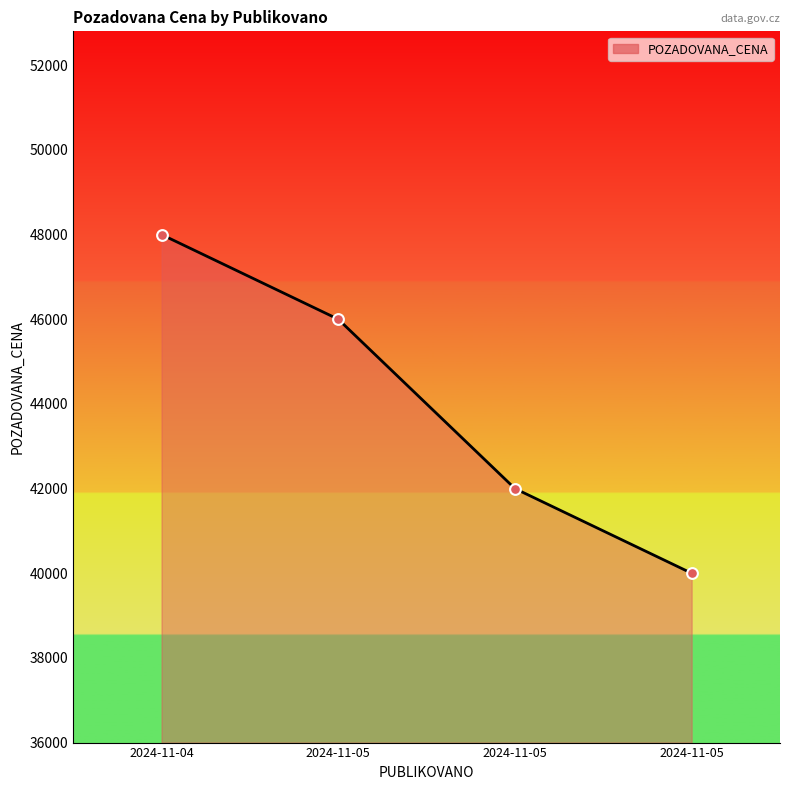

What is the change in value from 2024-11-05 to 2024-11-05?

-6000